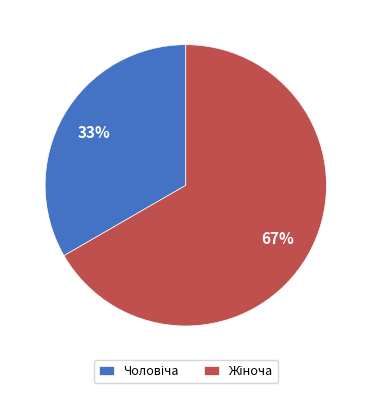

Is there a majority slice in this chart?

Yes